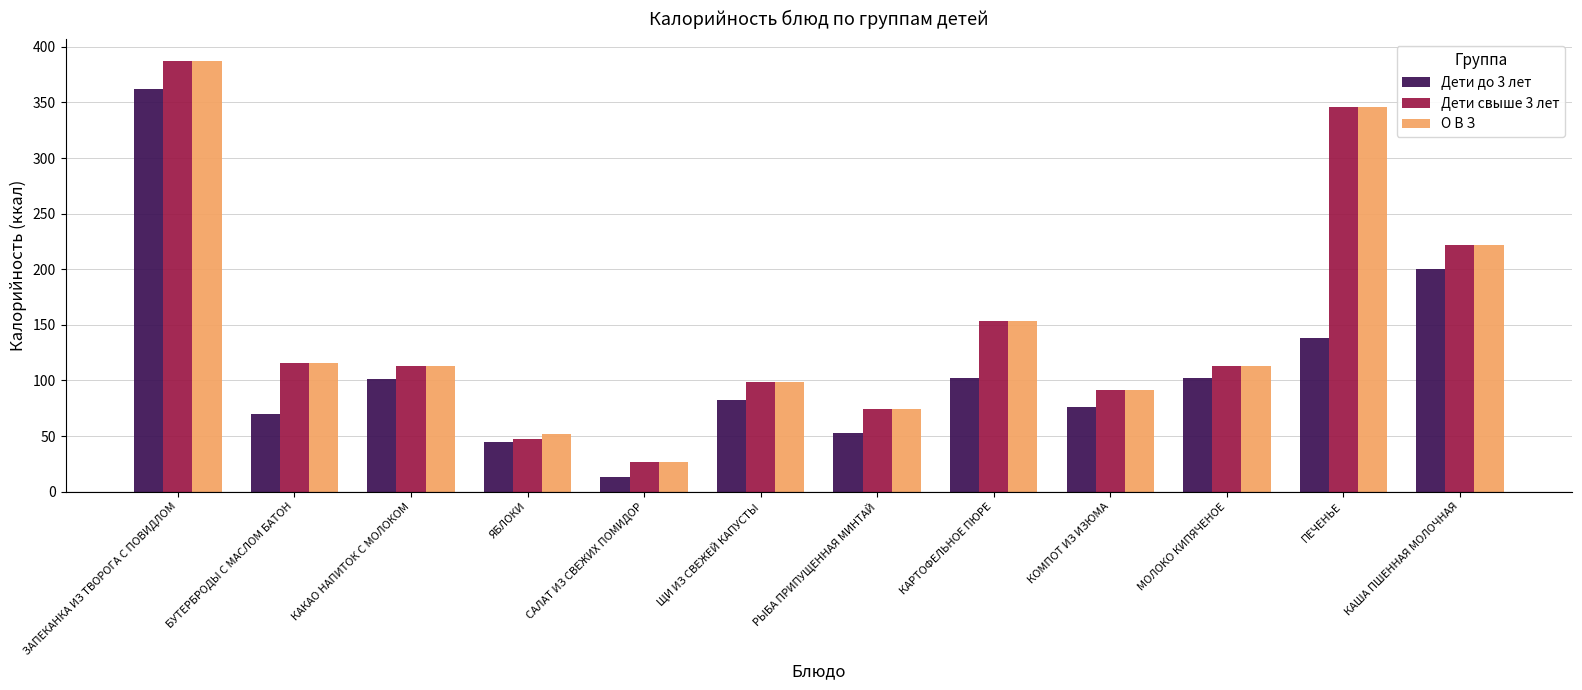

Which label corresponds to the smallest value in the chart?

САЛАТ ИЗ СВЕЖИХ ПОМИДОР